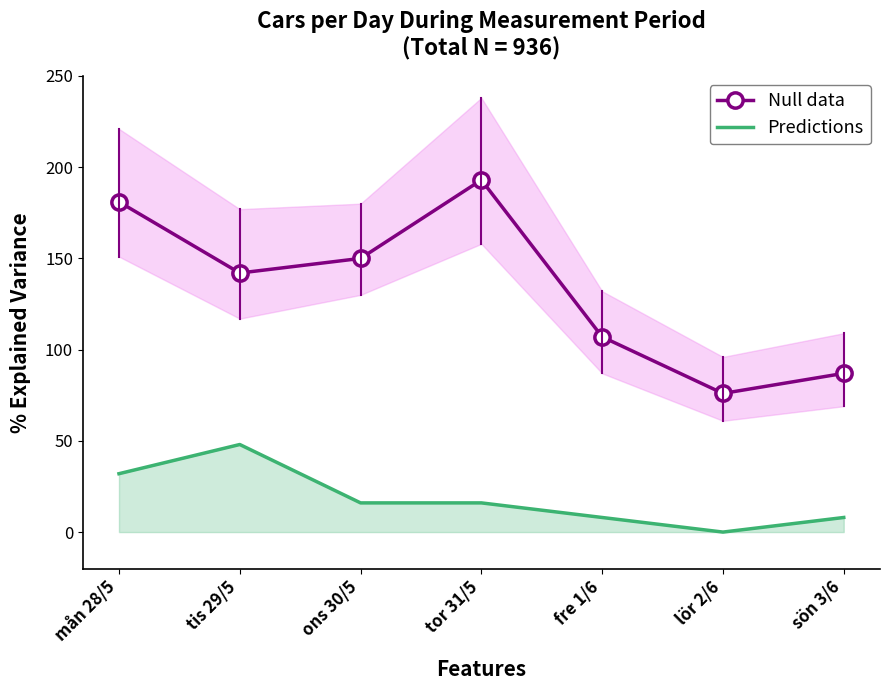

What is the value of the Predictions point at the 7th from the left?

8